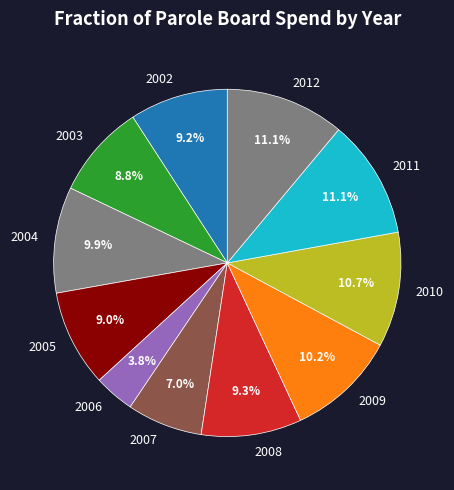

What portion of the pie excludes 2002?

90.8%